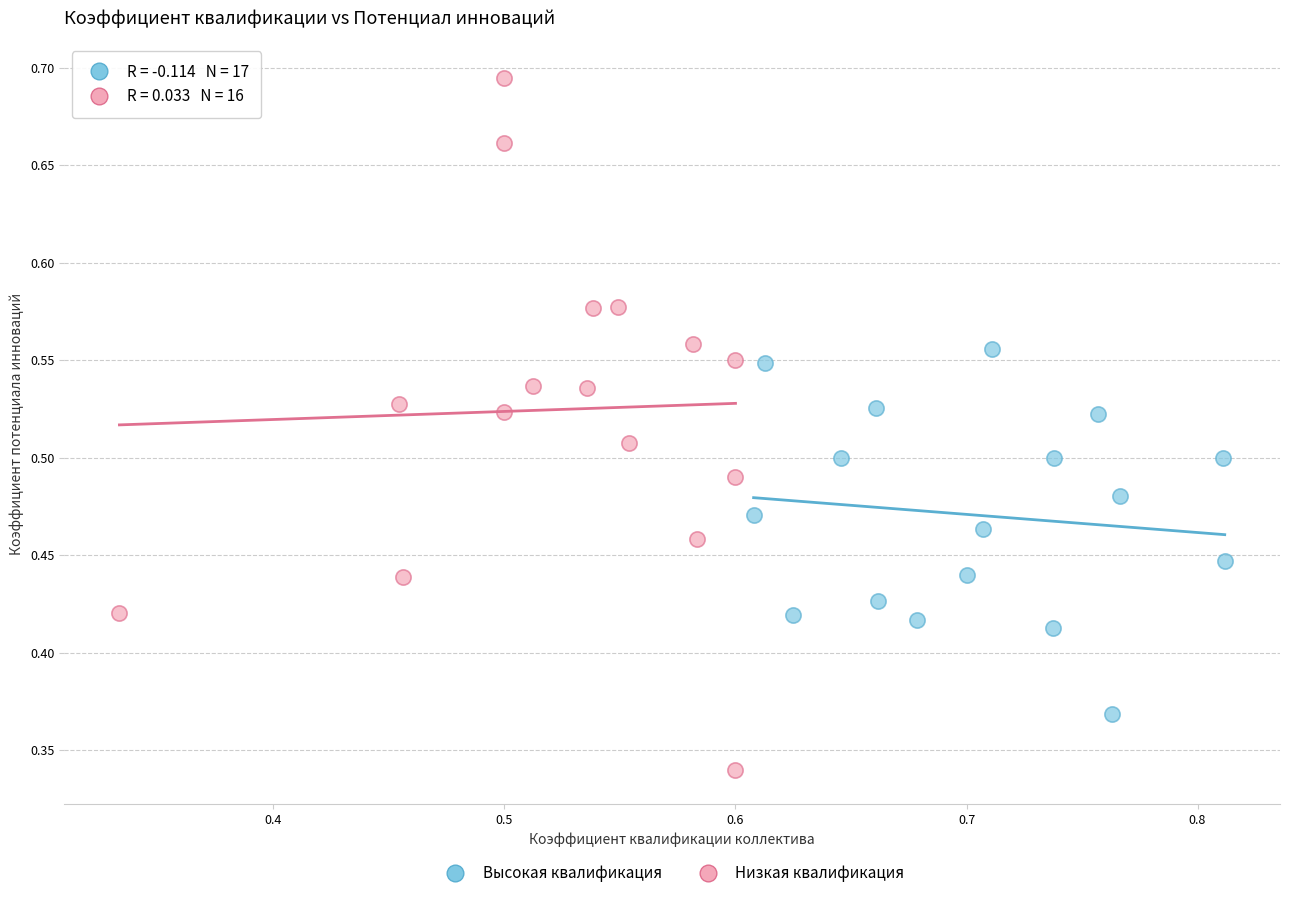

Which series has the largest Y range (max minus min)?

Низкая квалификация